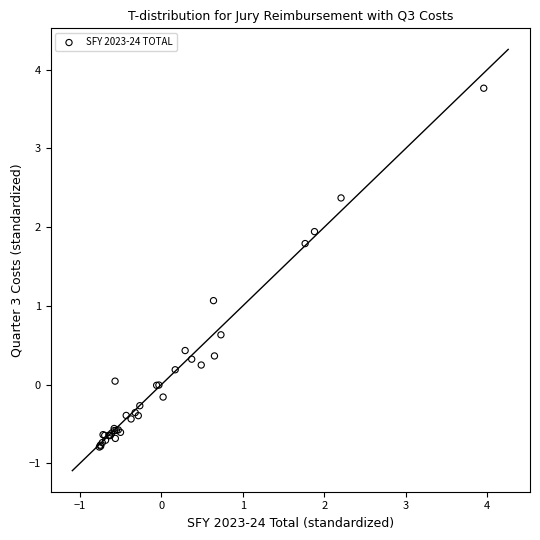

What Y value in the scatter plot is closest to 1?

1.1